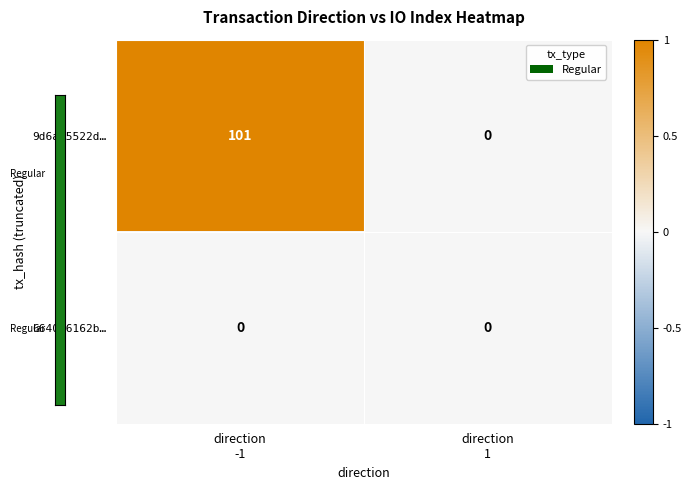

Rank the series by their maximum value, from lowest to highest.

664046162b…, 9d6a75522d…